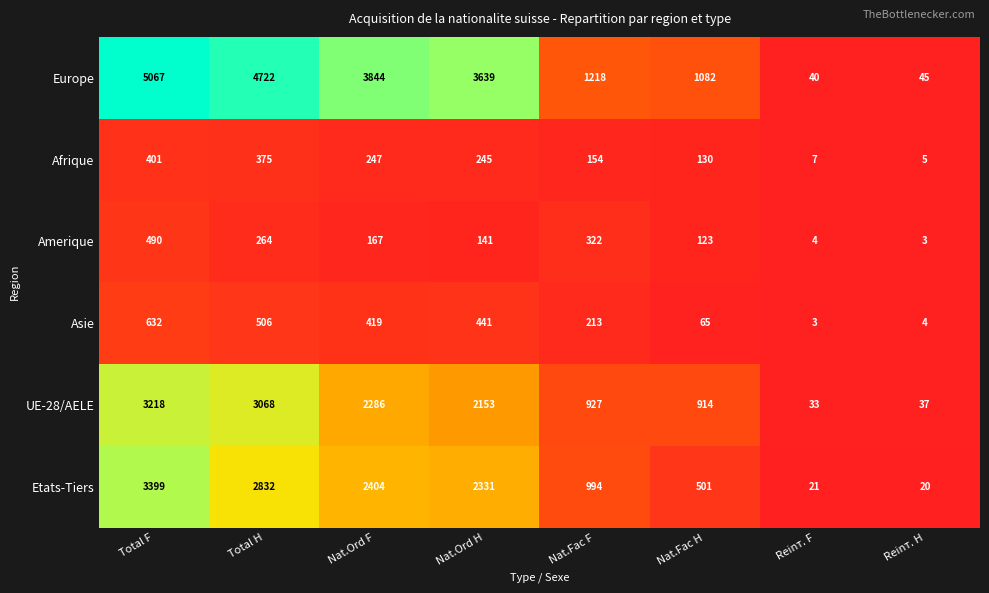

Rank the categories by UE-28/AELE value from highest to lowest.

Total F, Total H, Nat.Ord F, Nat.Ord H, Nat.Fac F, Nat.Fac H, Reinт. H, Reinт. F